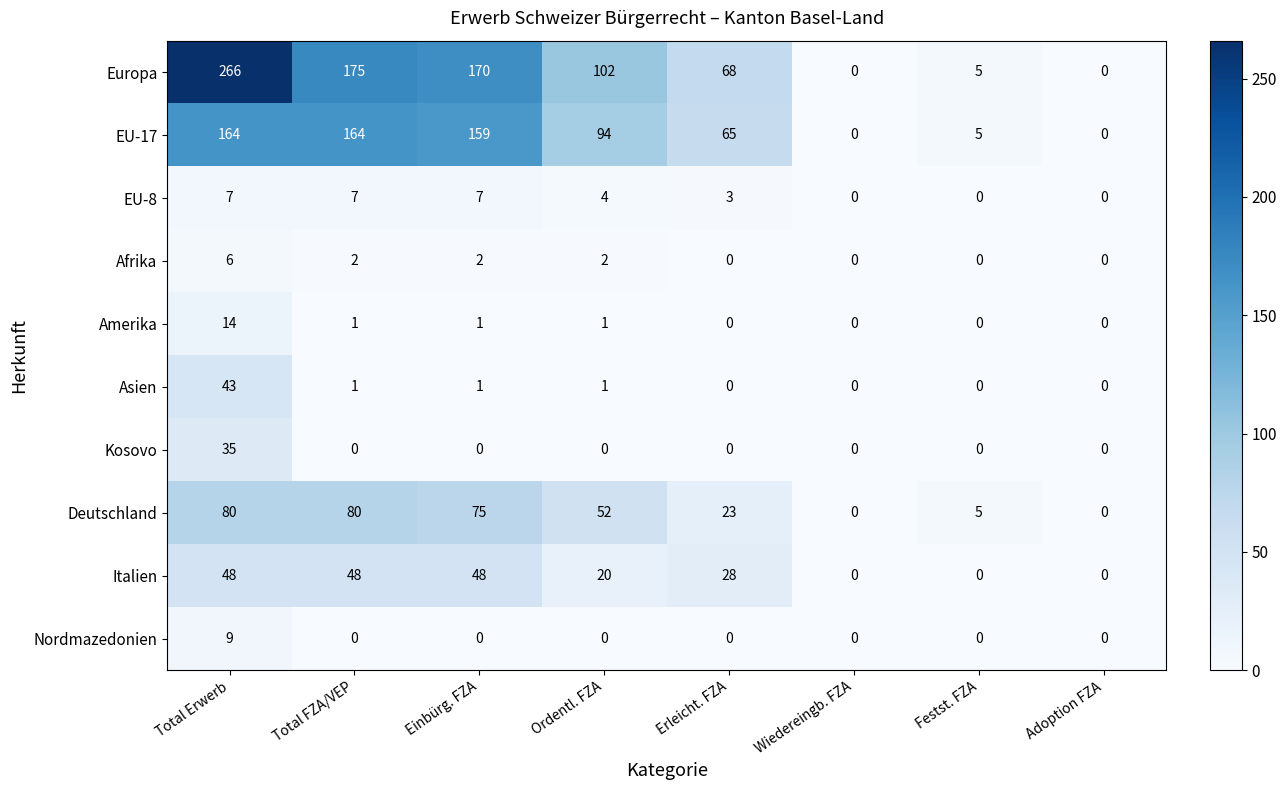

Where does the Asien series first go above 1?

Total Erwerb